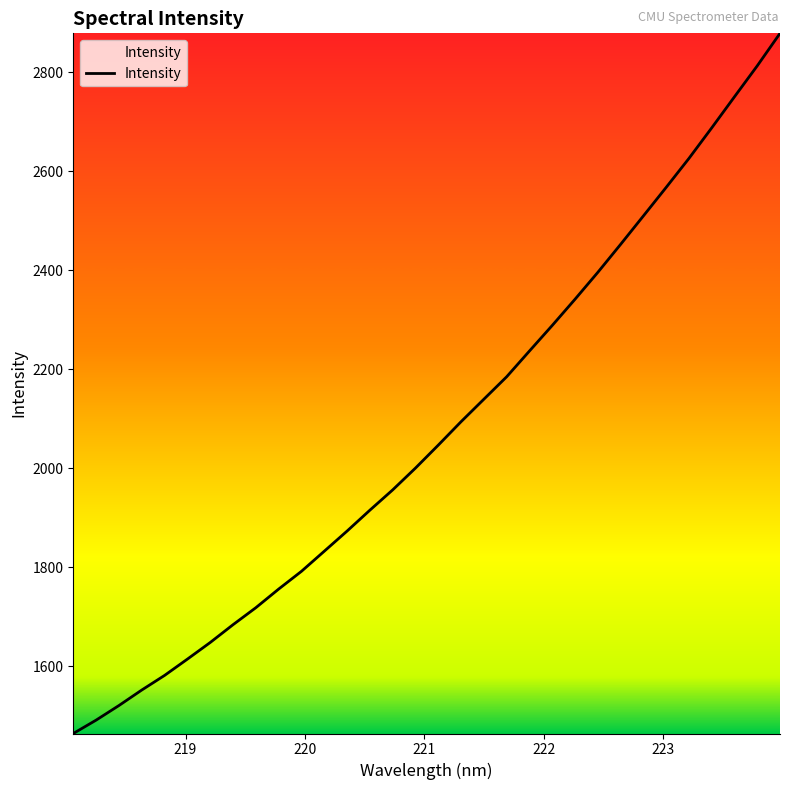

Does the chart have visible grid lines?

No